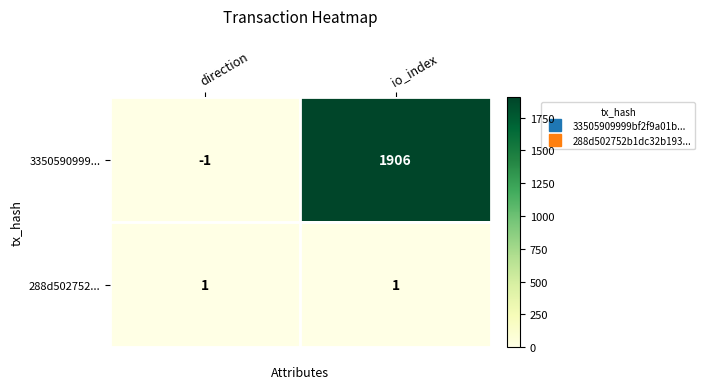

At which category does the chart reach its peak across all series?

io_index